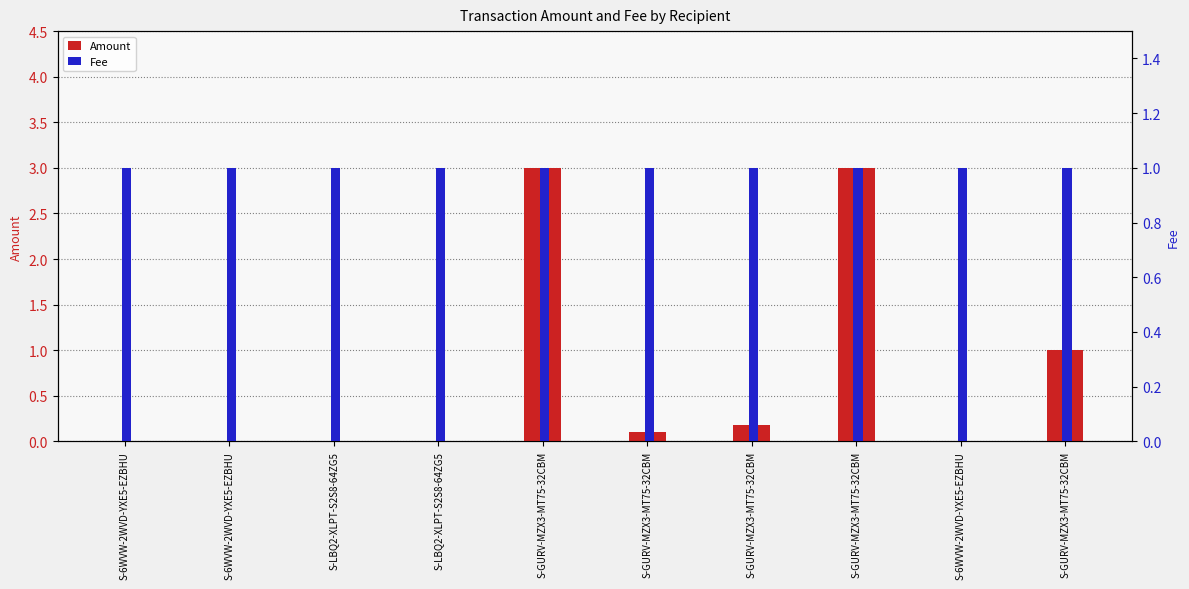

Rank the series by their maximum value, from highest to lowest.

Amount, Fee